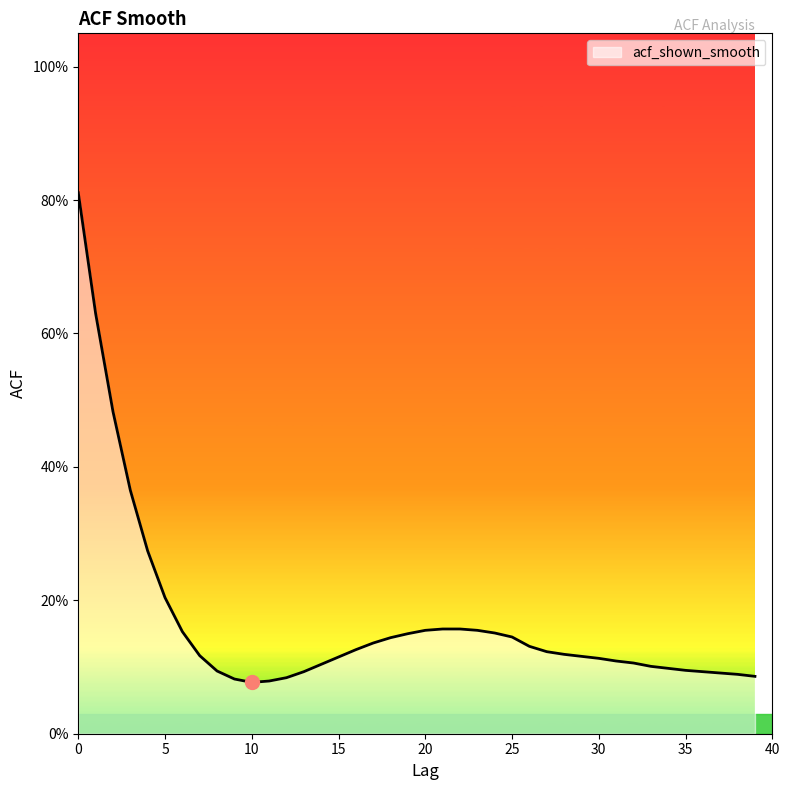

What is the value of the 31st point from the left?

0.1